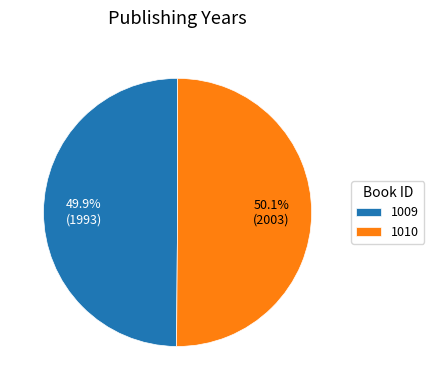

What is the total percentage of 1010 and 1009?

100.0%